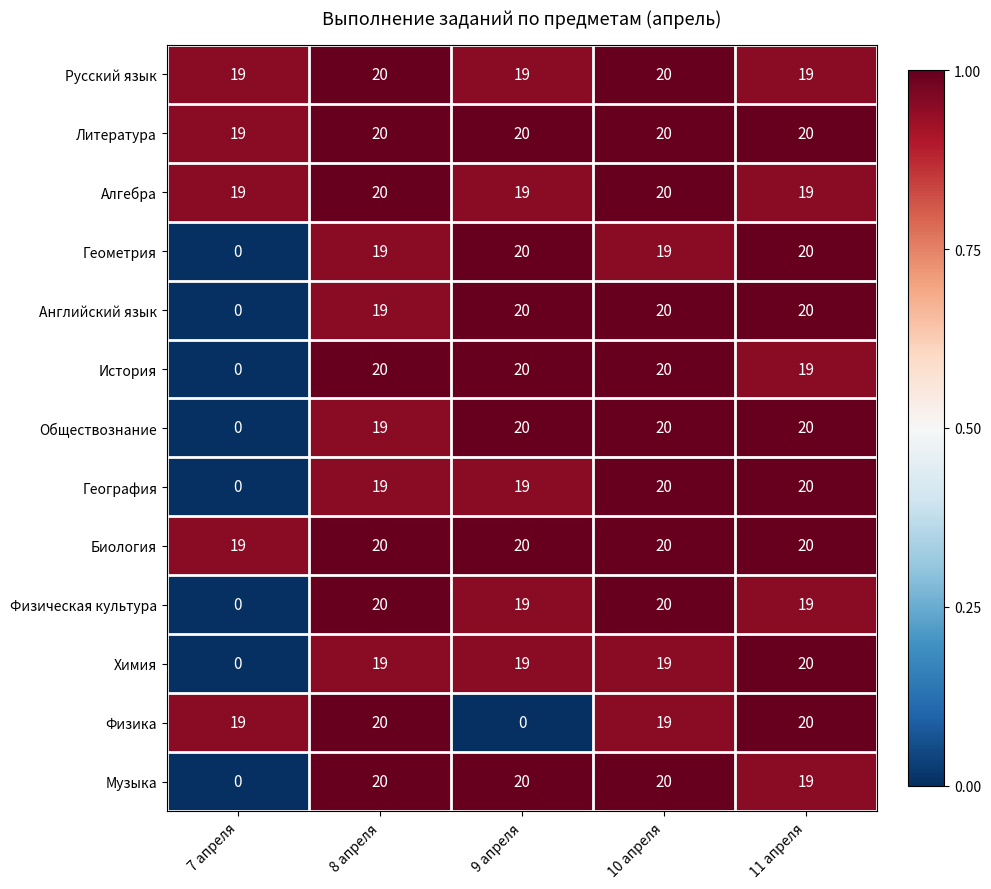

At how many categories does at least one series exceed 6?

5